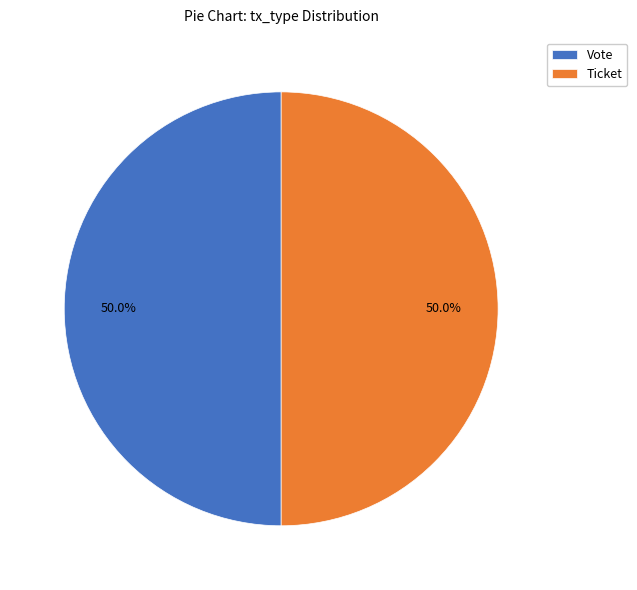

How many segments does this pie chart have?

2